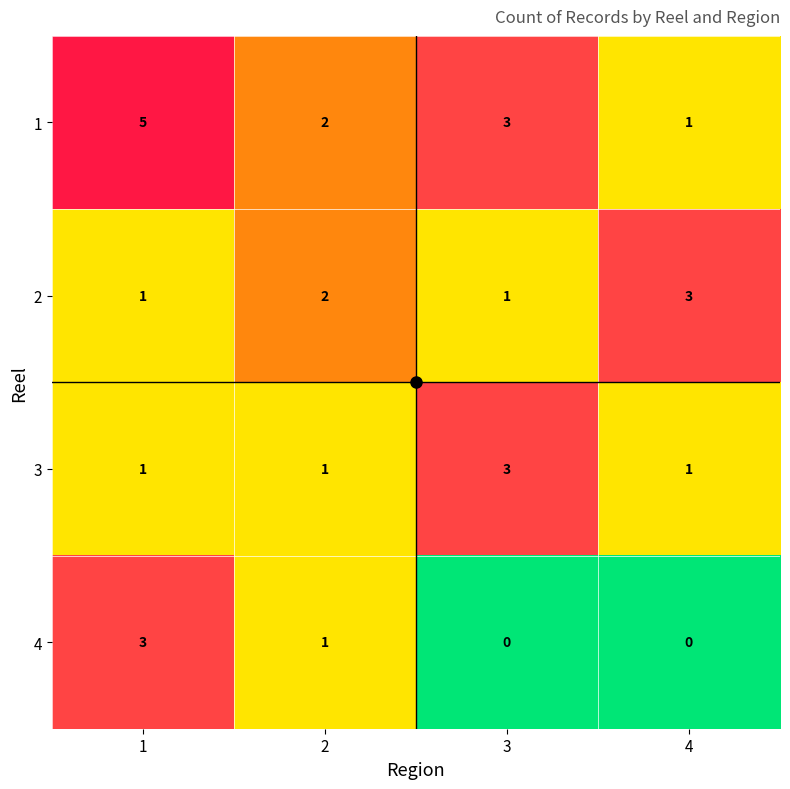

What is the spread (max minus min) of values at 3?

3